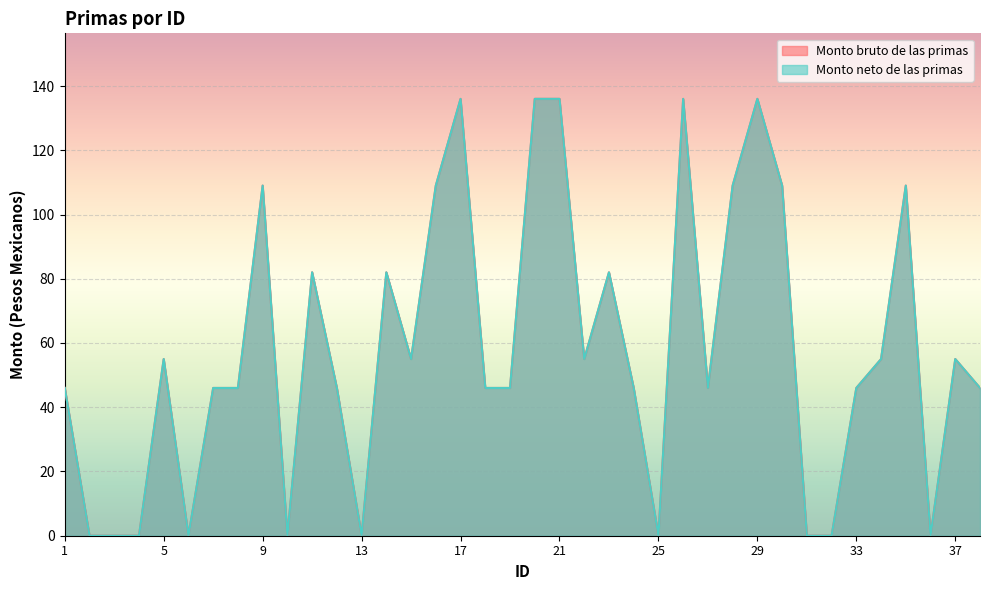

Reading right to left, what are all the values shown in this chart?

Monto bruto de las primas: 46	55	0	109	55	46	0	0	109	136	109	46	136	0	46	82	55	136	136	46	46	136	109	55	82	0	46	82	0	109	46	46	0	55	0	0	0	46
Monto neto de las primas: 46	55	0	109	55	46	0	0	109	136	109	46	136	0	46	82	55	136	136	46	46	136	109	55	82	0	46	82	0	109	46	46	0	55	0	0	0	46